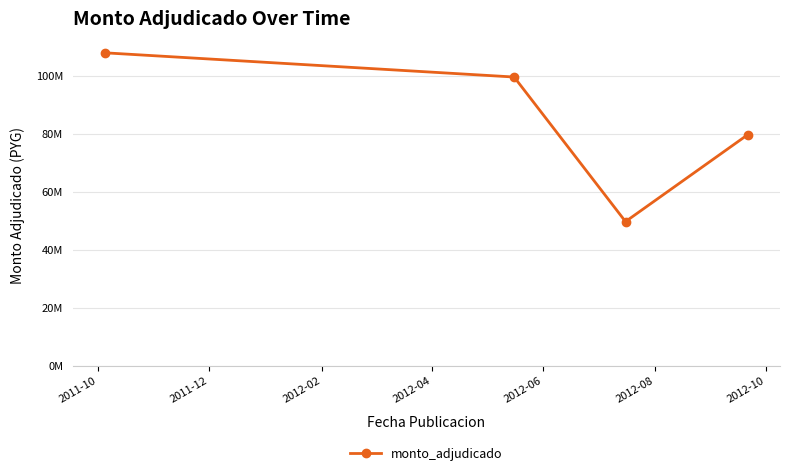

Is this an area chart (filled region under the line)?

No